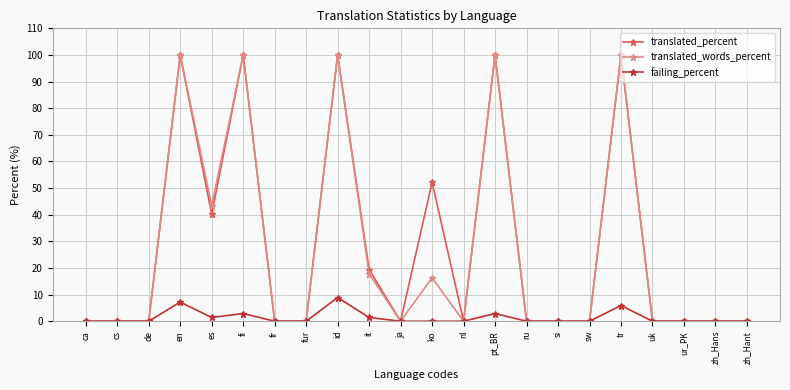

What is the highest value of the failing_percent series?

8.9